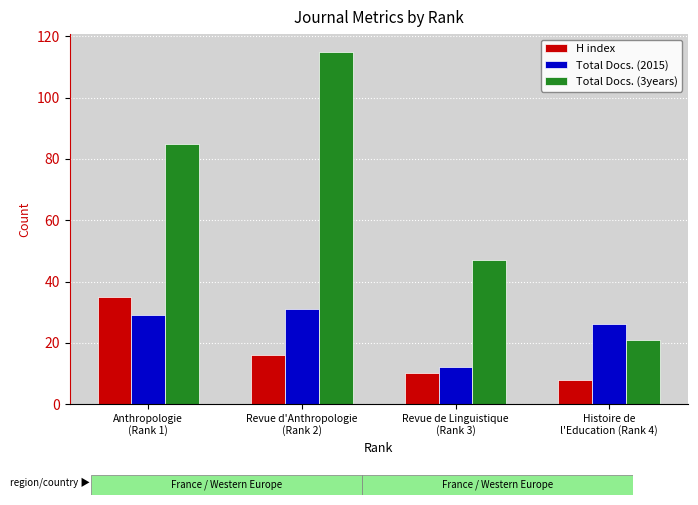

Are the bars horizontal?

No